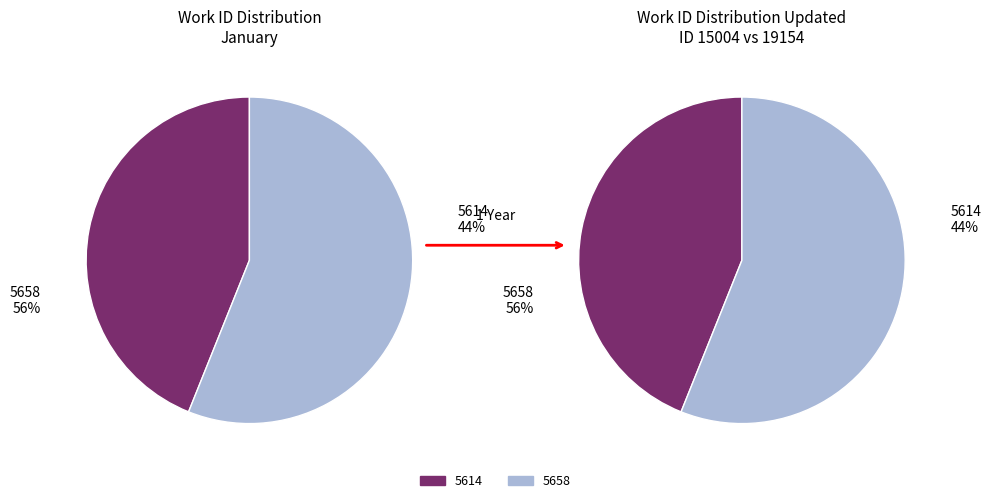

What portion of the pie excludes 5614?

56.1%